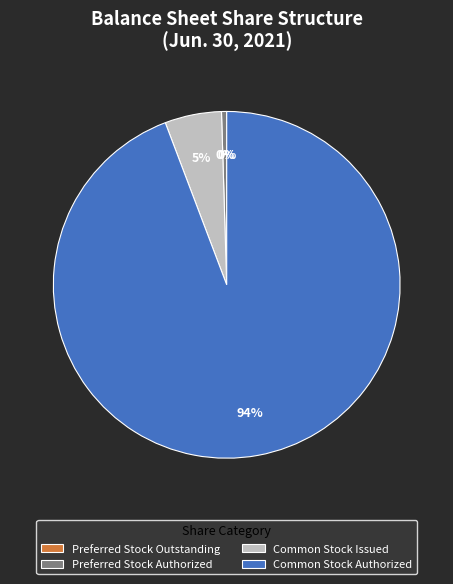

Is it true that Common Stock Issued is 1% of the pie?

False